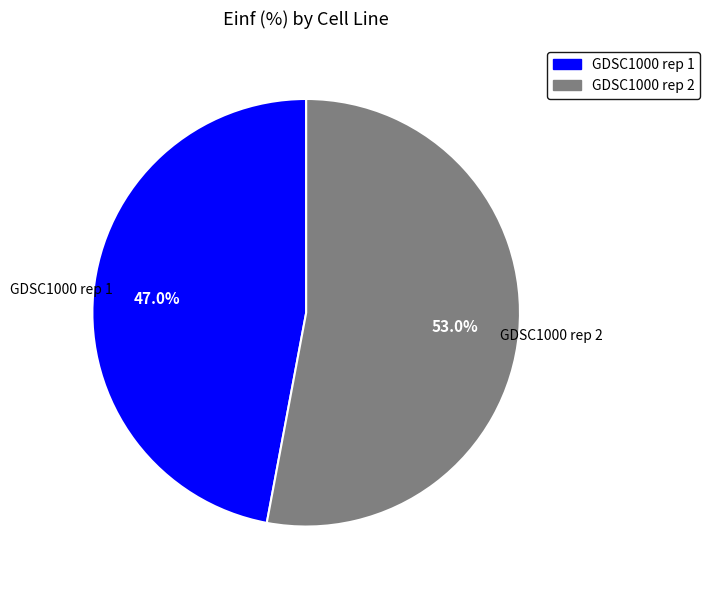

Count the number of slices in the pie.

2